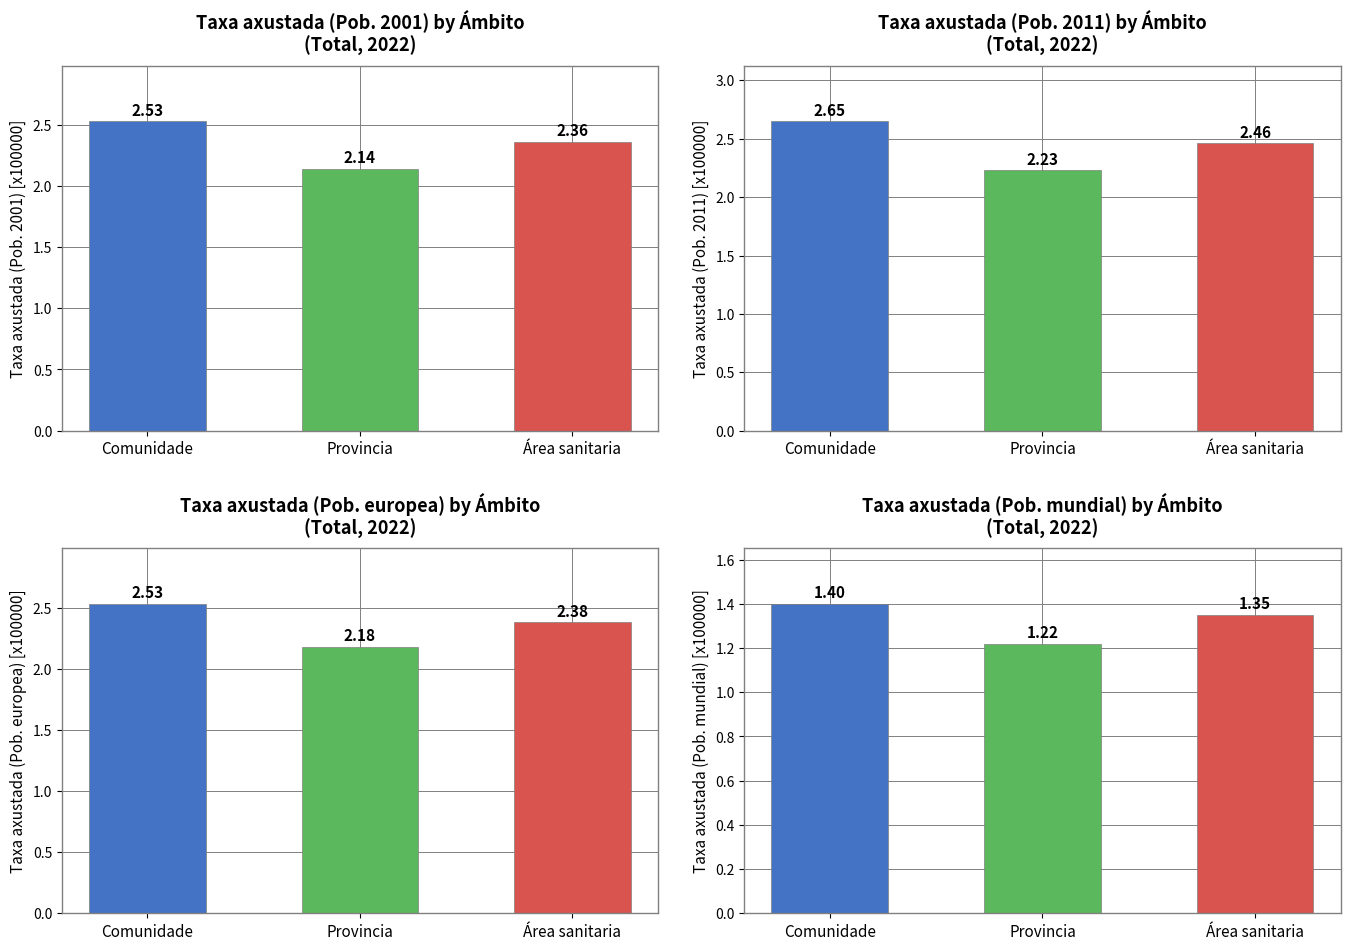

Which series has the largest range (max minus min)?

Taxa axustada (Pob. 2011)[x100000]